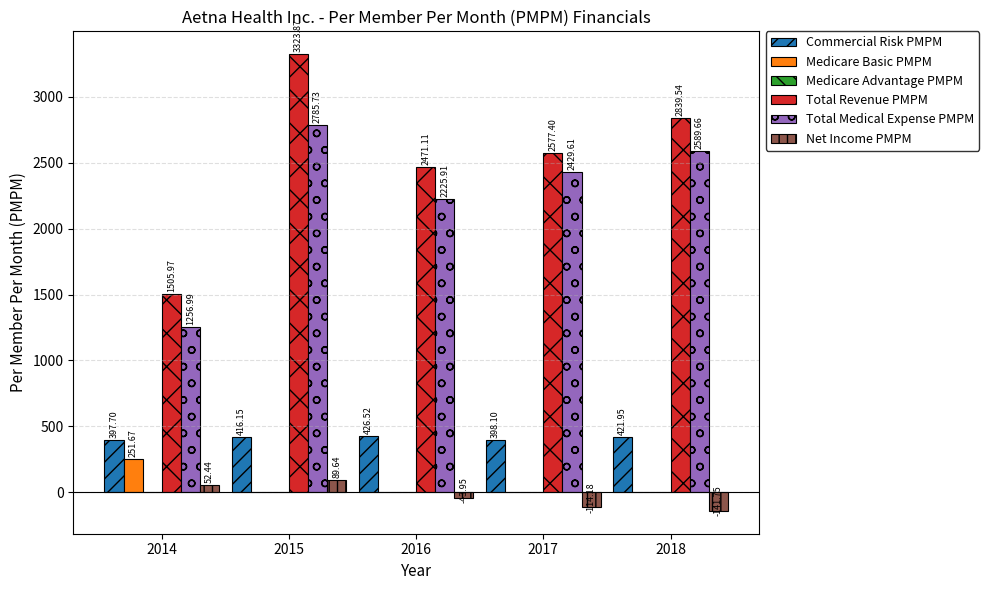

At which category is the sum across all series the highest?

2015